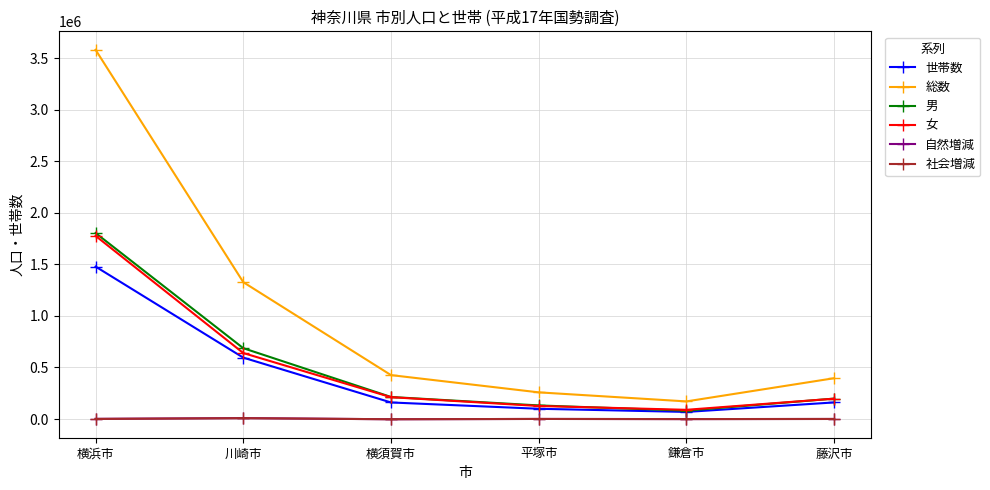

What is the sum of all 総数 values?

6158947